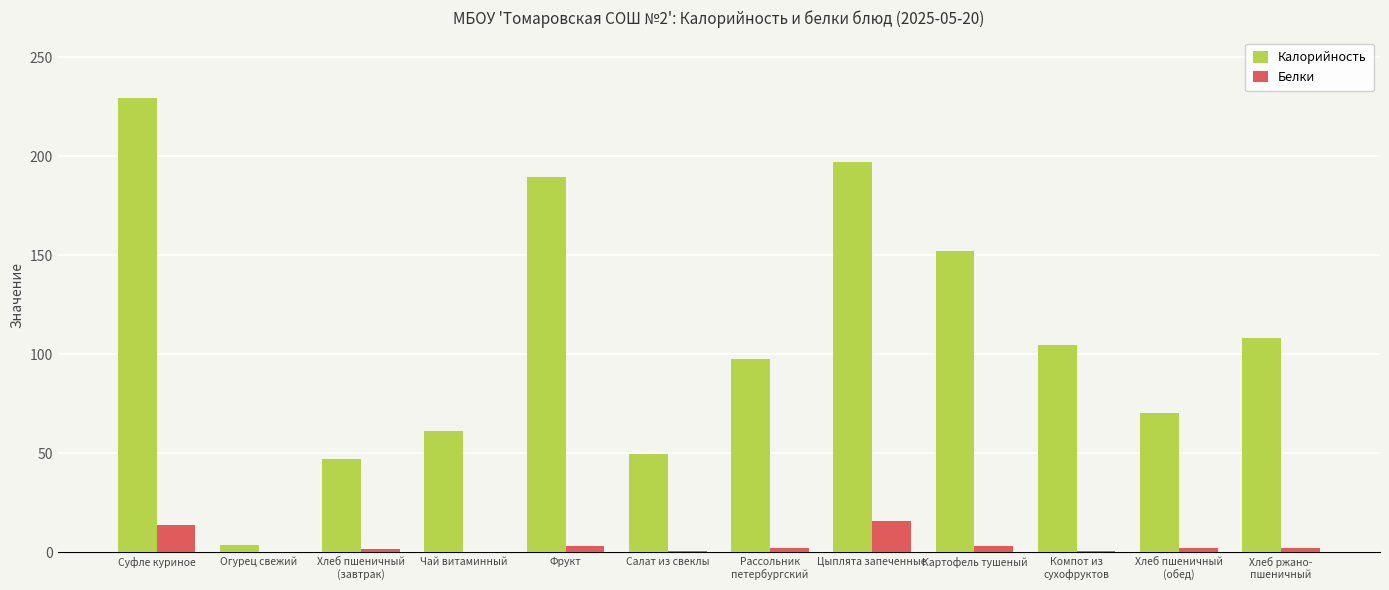

What is the sum of all Калорийность values?

1310.4